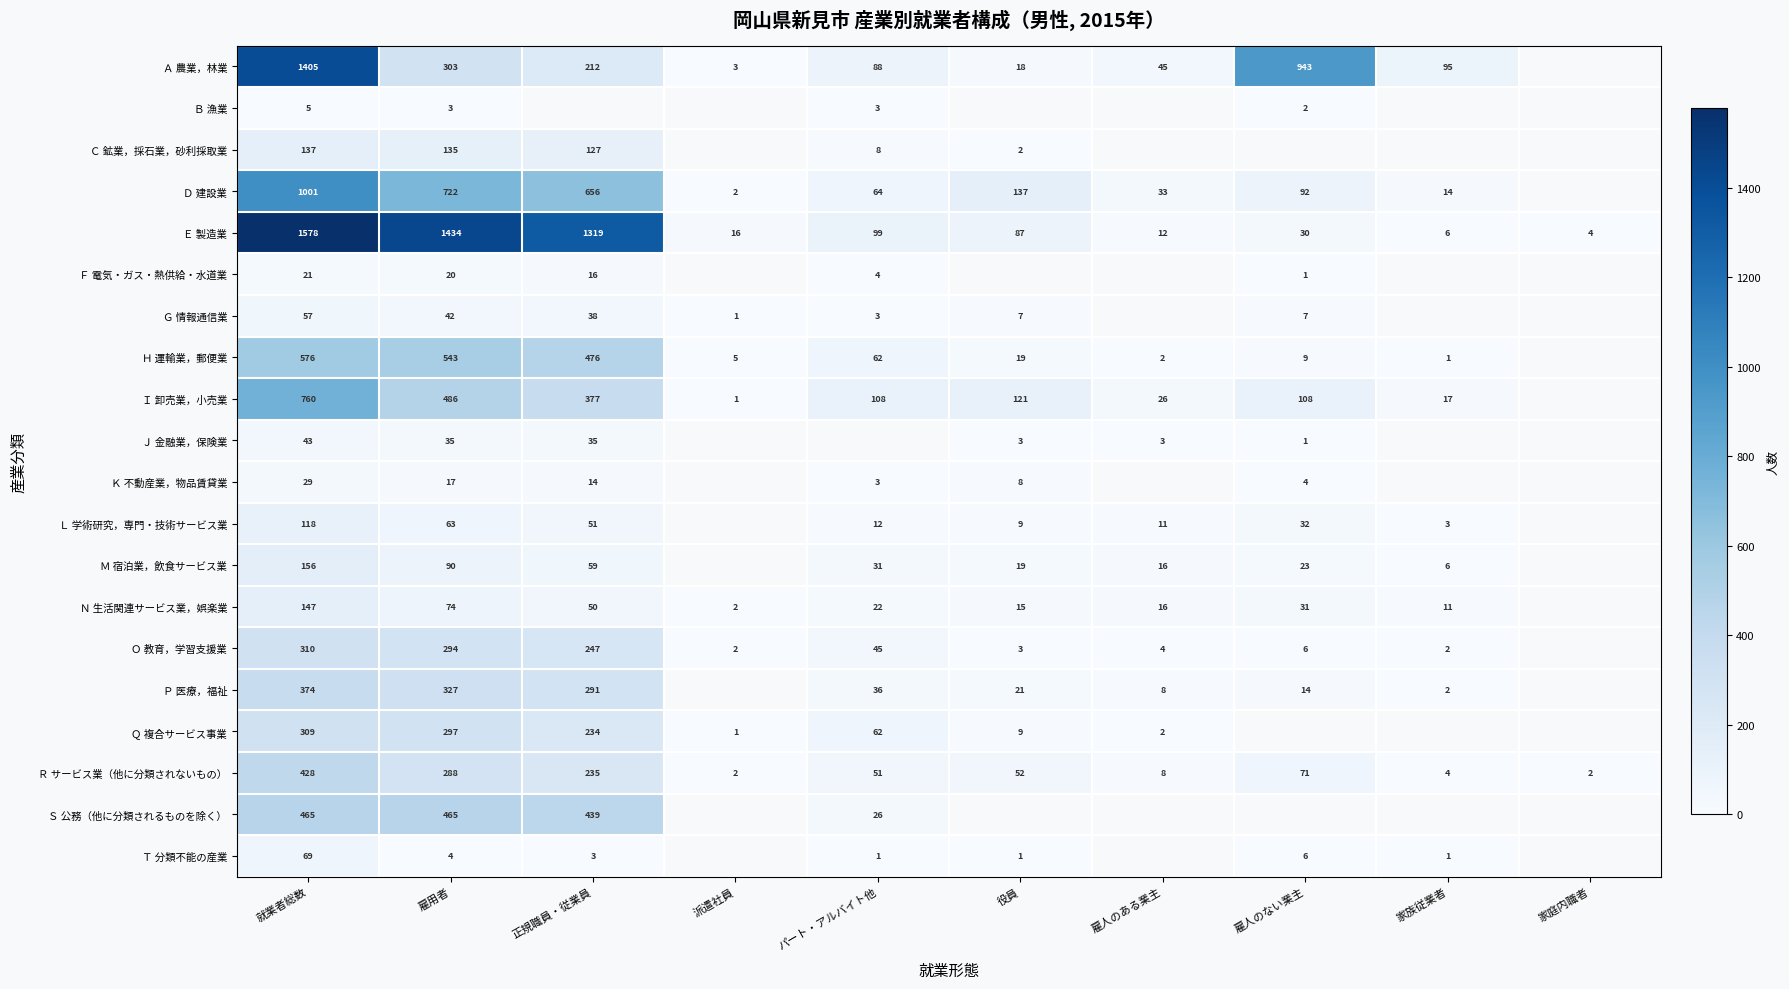

Between 雇人のある業主 and 派遣社員, which is larger?

雇人のある業主